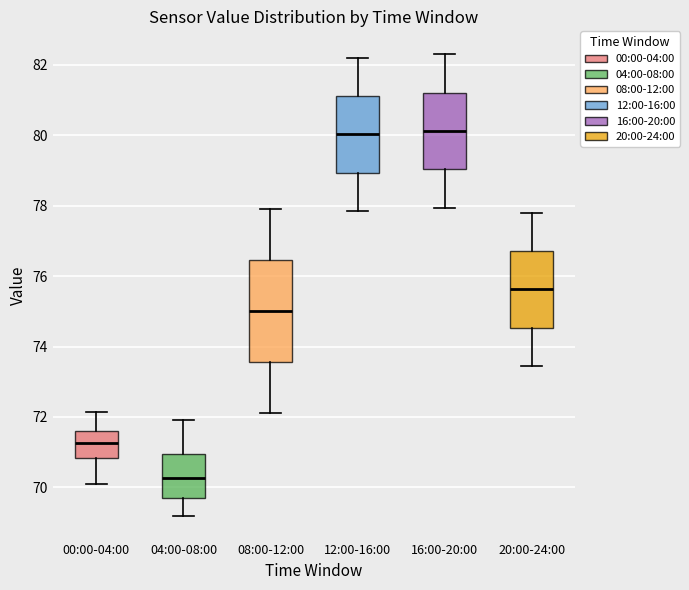

Reading left to right, transcribe this box plot: for each box, give where its median line is, the range the box spans, and where its two whiskers end, as read against the y-axis. The values are not printed on the chart, so give them approximately, as read against the axis.

00:00-04:00: median 71.2, box 70.8 to 71.6, whiskers 70.0 to 72.2
04:00-08:00: median 70.2, box 69.8 to 71.0, whiskers 69.2 to 72.0
08:00-12:00: median 75.0, box 73.6 to 76.4, whiskers 72.2 to 78.0
12:00-16:00: median 80.0, box 79.0 to 81.2, whiskers 77.8 to 82.2
16:00-20:00: median 80.2, box 79.0 to 81.2, whiskers 78.0 to 82.4
20:00-24:00: median 75.6, box 74.6 to 76.8, whiskers 73.4 to 77.8